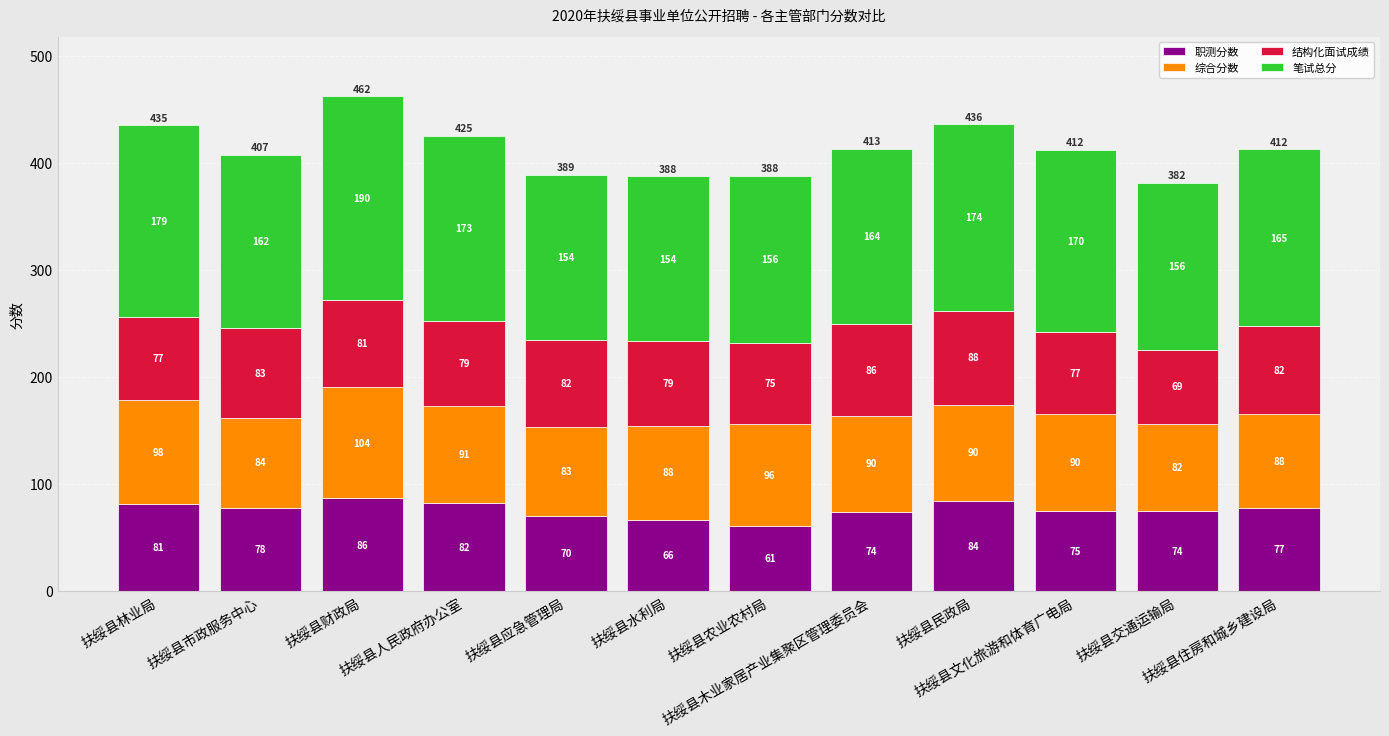

What is the average value of the 结构化面试成绩 series?

79.8